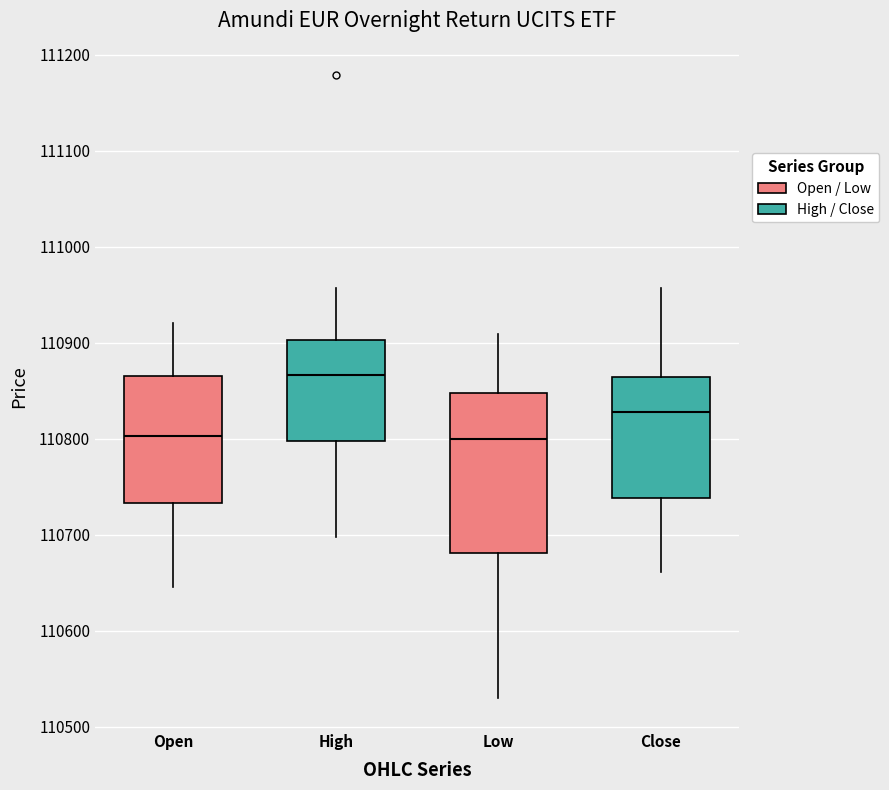

Where does the lower whisker of the box for Open end on the y-axis? The values are not printed on the chart, so give them approximately, as read against the axis.

110650